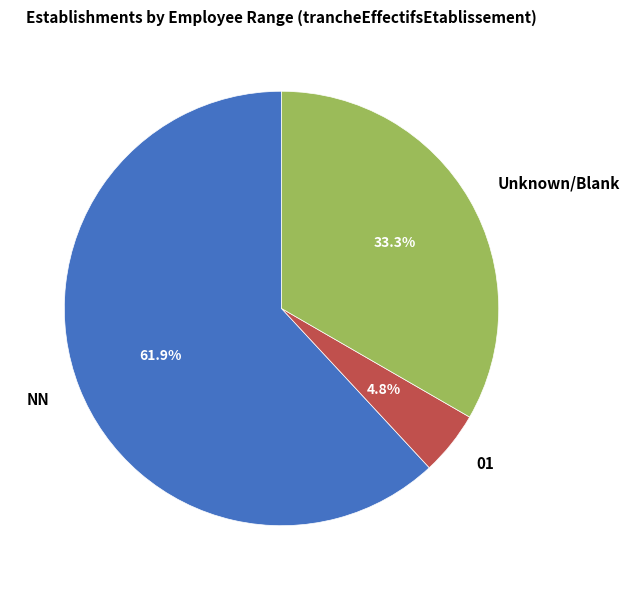

Is it true that 01 is 5% of the pie?

True